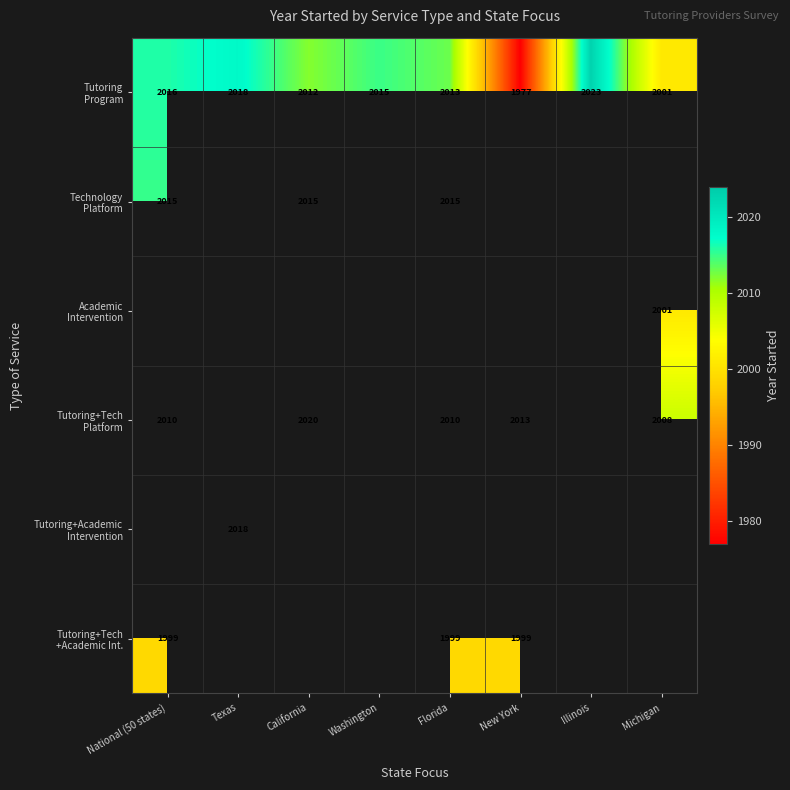

At which category does the chart reach its minimum across all series?

New York